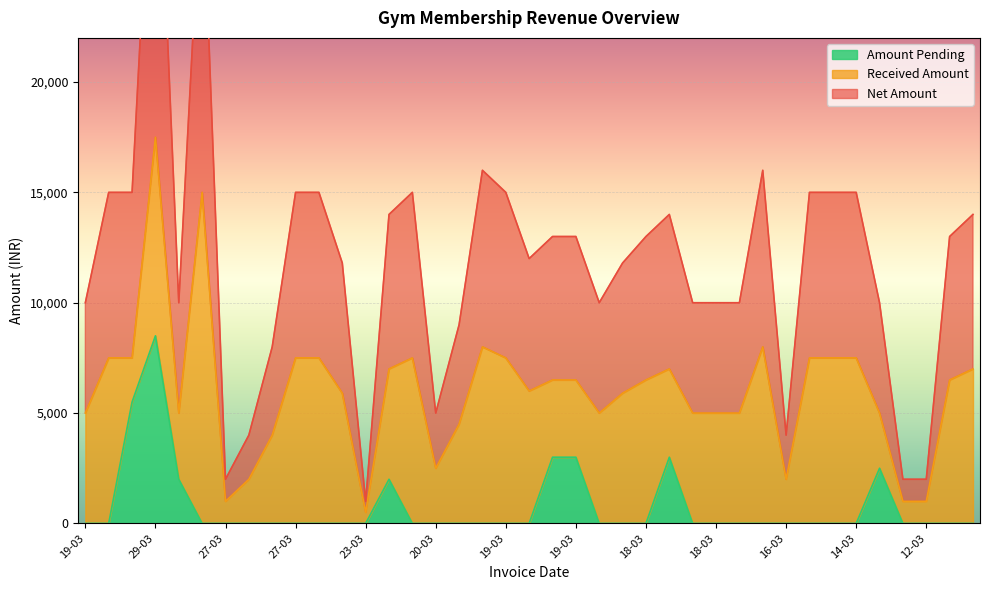

Between 19-03 and 18-03, which is larger?

19-03